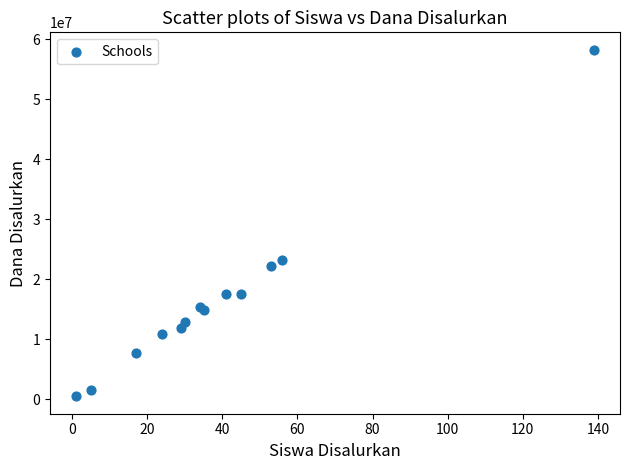

What Y value in the scatter plot is closest to 29362500?

23175000